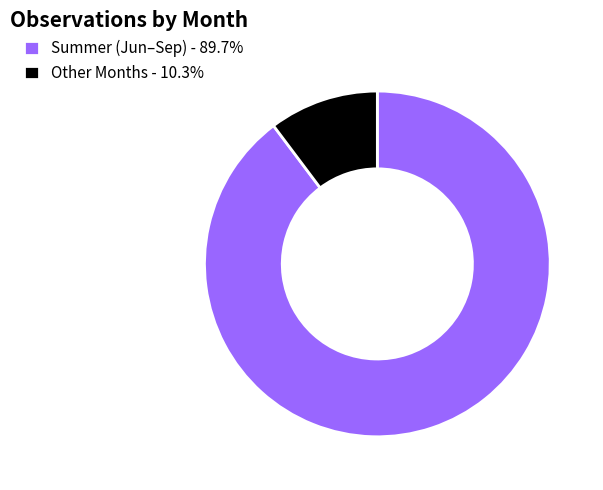

Is the sum of Other Months - 10.3% and Summer (Jun–Sep) - 89.7% greater than half?

Yes